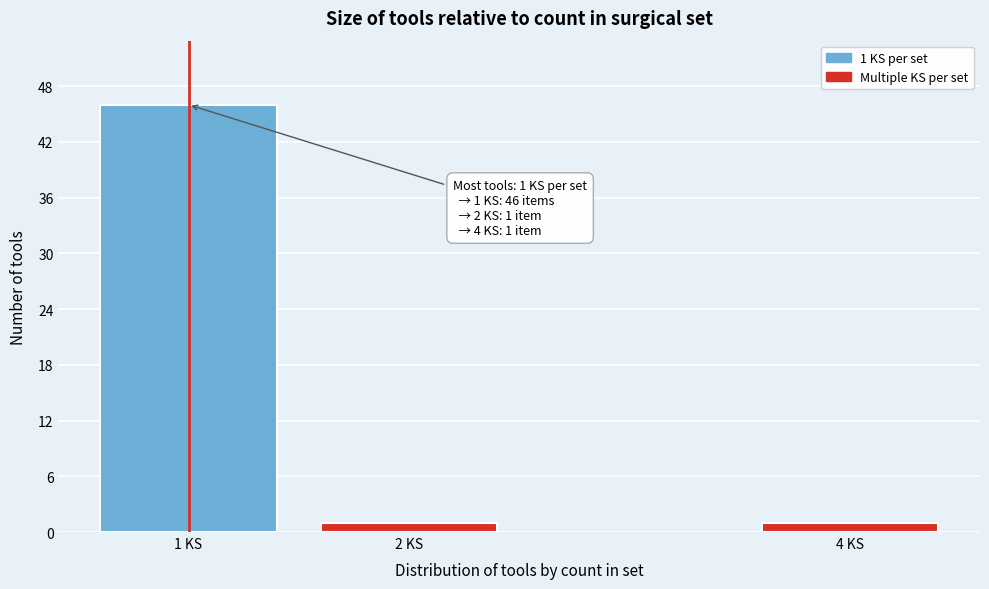

Reading left to right, what are all the values shown in this chart?

1 KS=46	2 KS=1	4 KS=1